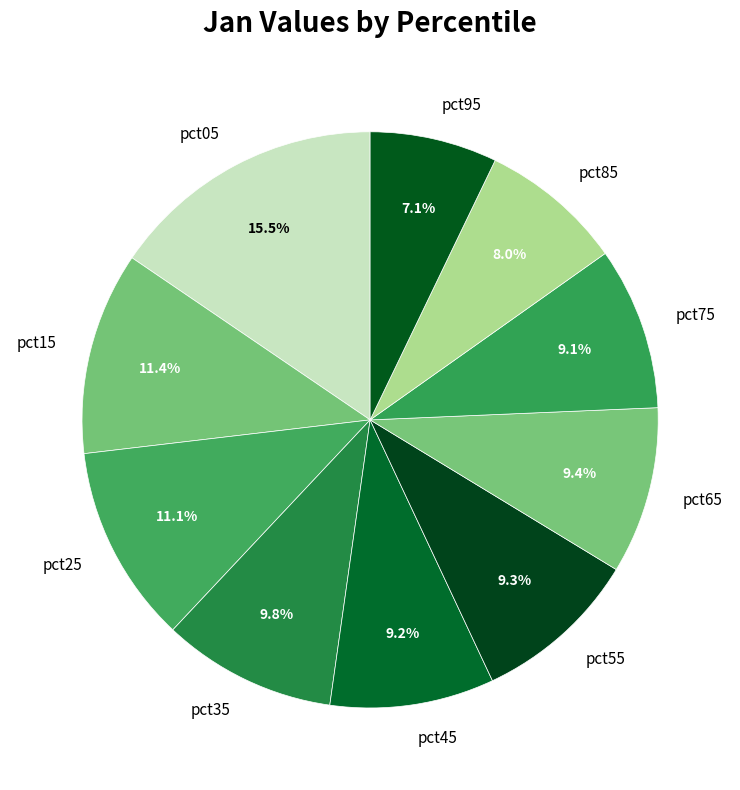

How many segments does this pie chart have?

10